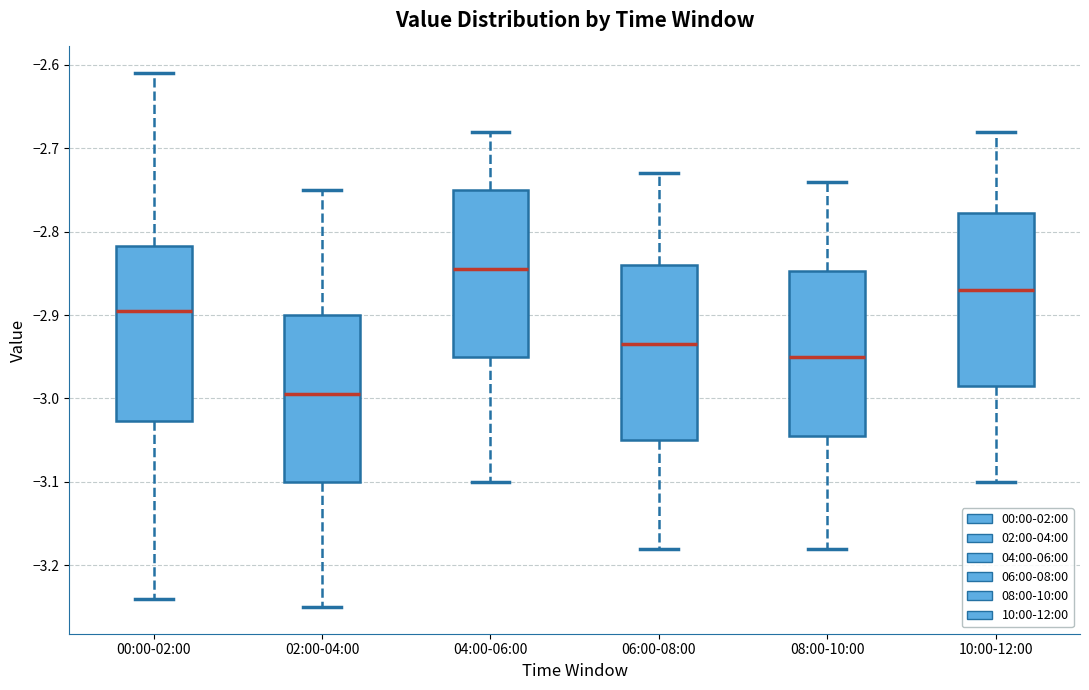

Which box's median line is the lowest?

02:00-04:00